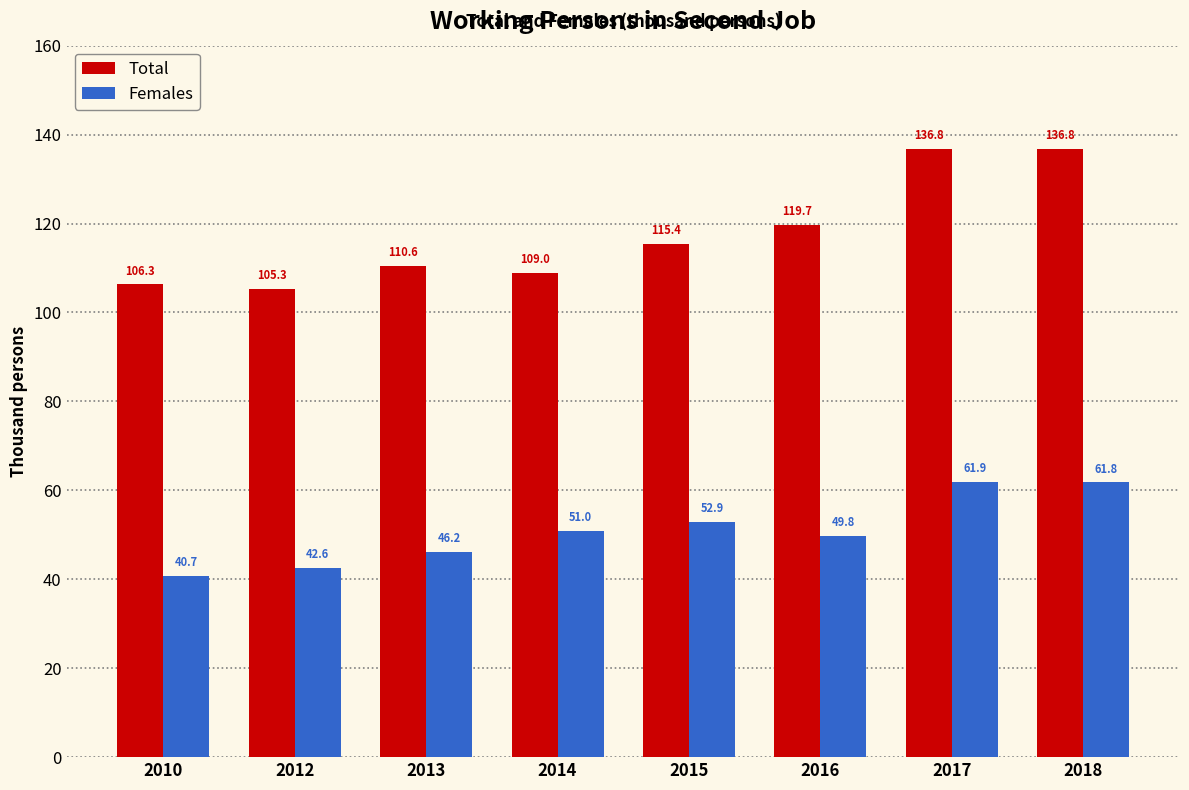

Which series has the largest total across all categories?

Total